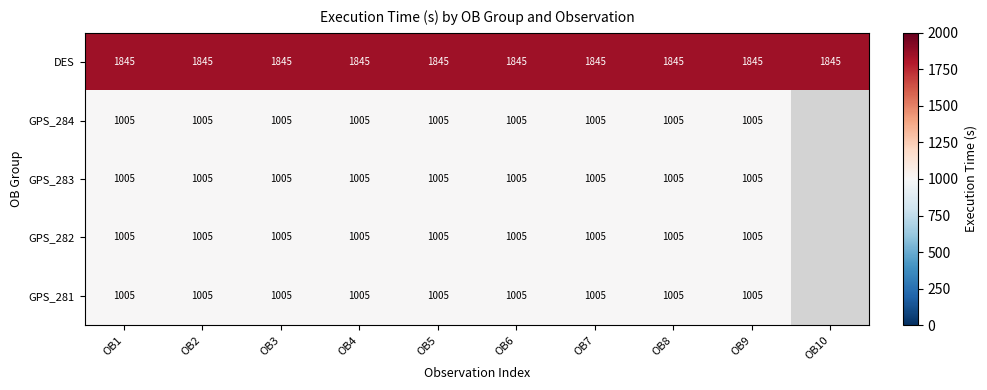

At how many categories does at least one series exceed 1453?

10